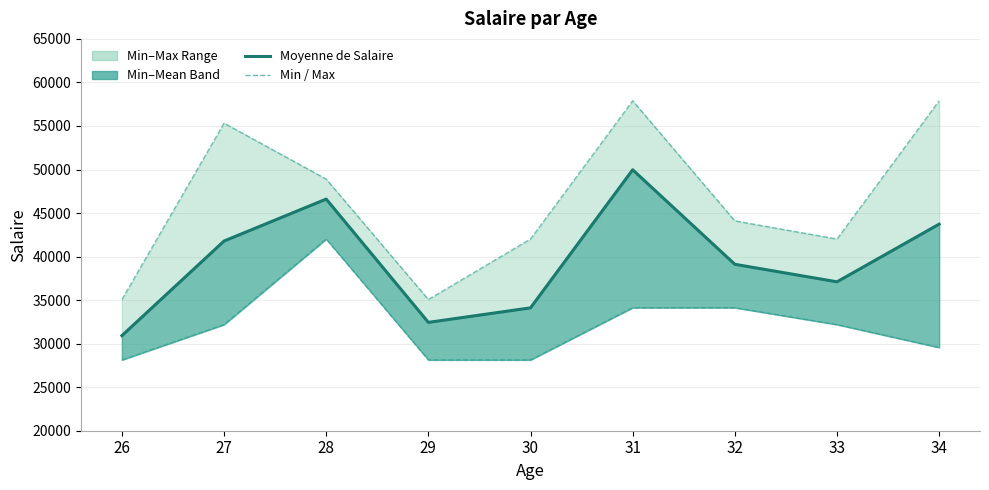

Read the Maximum de Salaire value at 33.

42014.0